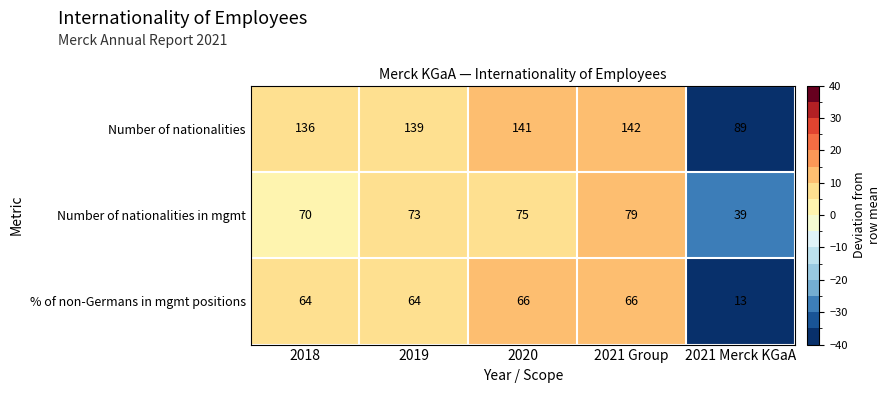

What value does the Number of nationalities series have at 2020, to the nearest 5?

140